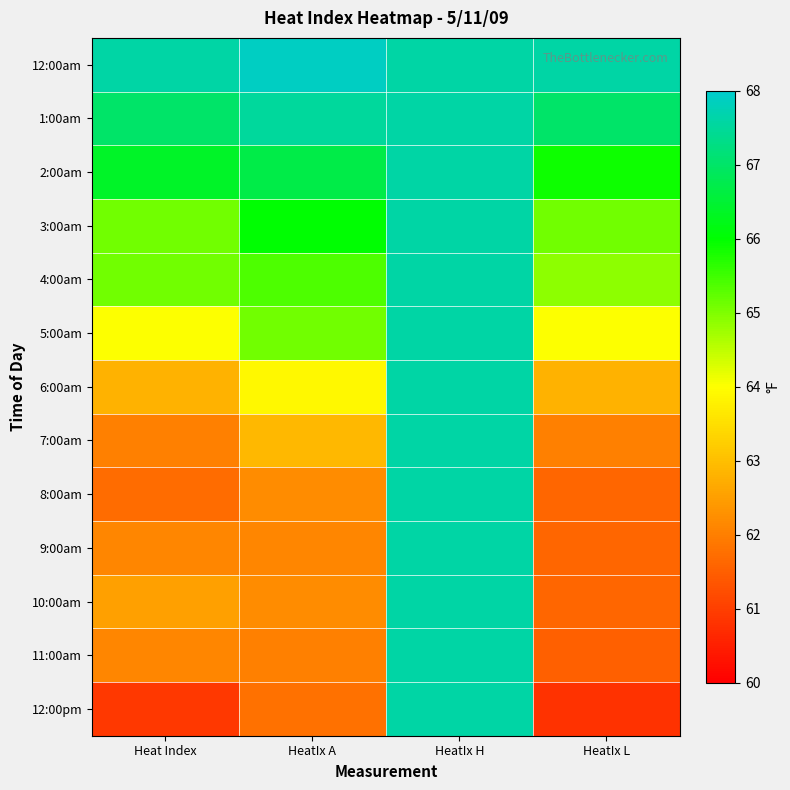

At how many categories does at least one series exceed 65?

4